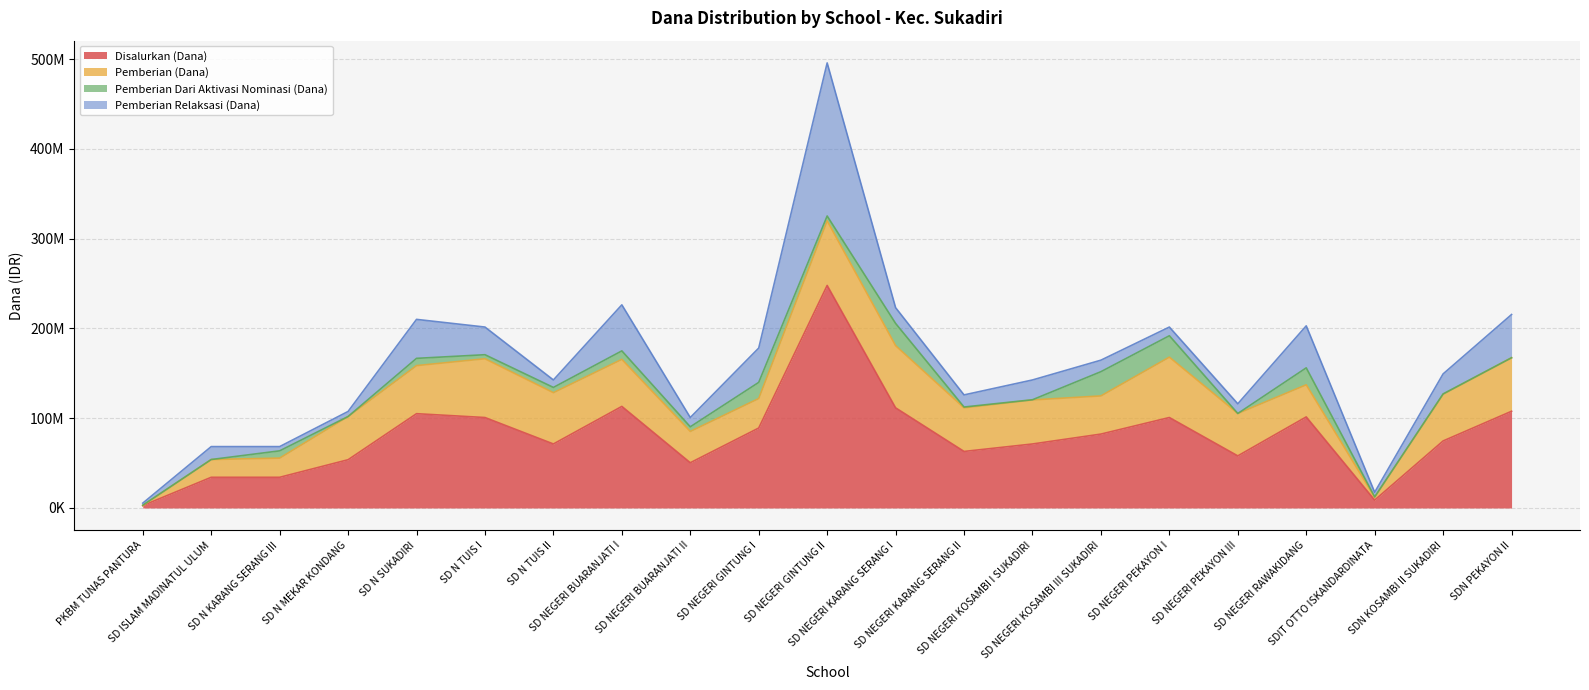

Reading left to right, what are all the values shown in this chart?

Disalurkan (Dana): PKBM TUNAS PANTURA=2700000	SD ISLAM MADINATUL ULUM=34200000	SD N KARANG SERANG III=34200000	SD N MEKAR KONDANG=53775000	SD N SUKADIRI=105075000	SD N TUIS I=100800000	SD N TUIS II=71325000	SD NEGERI BUARANJATI I=113175000	SD NEGERI BUARANJATI II=50400000	SD NEGERI GINTUNG I=89100000	SD NEGERI GINTUNG II=247950000	SD NEGERI KARANG SERANG I=111600000	SD NEGERI KARANG SERANG II=63000000	SD NEGERI KOSAMBI I SUKADIRI=71325000	SD NEGERI KOSAMBI III SUKADIRI=82350000	SD NEGERI PEKAYON I=100800000	SD NEGERI PEKAYON III=58050000	SD NEGERI RAWAKIDANG=101475000	SDIT OTTO ISKANDARDINATA=8775000	SDN KOSAMBI II SUKADIRI=74700000	SDN PEKAYON II=107775000
Pemberian (Dana): PKBM TUNAS PANTURA=0	SD ISLAM MADINATUL ULUM=19800000	SD N KARANG SERANG III=21375000	SD N MEKAR KONDANG=48150000	SD N SUKADIRI=53550000	SD N TUIS I=65475000	SD N TUIS II=57150000	SD NEGERI BUARANJATI I=52425000	SD NEGERI BUARANJATI II=34875000	SD NEGERI GINTUNG I=32850000	SD NEGERI GINTUNG II=72000000	SD NEGERI KARANG SERANG I=69300000	SD NEGERI KARANG SERANG II=48600000	SD NEGERI KOSAMBI I SUKADIRI=49050000	SD NEGERI KOSAMBI III SUKADIRI=42525000	SD NEGERI PEKAYON I=67275000	SD NEGERI PEKAYON III=47250000	SD NEGERI RAWAKIDANG=35775000	SDIT OTTO ISKANDARDINATA=3150000	SDN KOSAMBI II SUKADIRI=51975000	SDN PEKAYON II=59625000
Pemberian Dari Aktivasi Nominasi (Dana): PKBM TUNAS PANTURA=450000	SD ISLAM MADINATUL ULUM=0	SD N KARANG SERANG III=8100000	SD N MEKAR KONDANG=0	SD N SUKADIRI=8100000	SD N TUIS I=4500000	SD N TUIS II=5850000	SD NEGERI BUARANJATI I=9450000	SD NEGERI BUARANJATI II=5175000	SD NEGERI GINTUNG I=18000000	SD NEGERI GINTUNG II=5400000	SD NEGERI KARANG SERANG I=24750000	SD NEGERI KARANG SERANG II=900000	SD NEGERI KOSAMBI I SUKADIRI=225000	SD NEGERI KOSAMBI III SUKADIRI=27000000	SD NEGERI PEKAYON I=23850000	SD NEGERI PEKAYON III=0	SD NEGERI RAWAKIDANG=18900000	SDIT OTTO ISKANDARDINATA=450000	SDN KOSAMBI II SUKADIRI=450000	SDN PEKAYON II=0
Pemberian Relaksasi (Dana): PKBM TUNAS PANTURA=2250000	SD ISLAM MADINATUL ULUM=14400000	SD N KARANG SERANG III=4725000	SD N MEKAR KONDANG=5625000	SD N SUKADIRI=43425000	SD N TUIS I=30825000	SD N TUIS II=8325000	SD NEGERI BUARANJATI I=51300000	SD NEGERI BUARANJATI II=10350000	SD NEGERI GINTUNG I=38250000	SD NEGERI GINTUNG II=170550000	SD NEGERI KARANG SERANG I=17550000	SD NEGERI KARANG SERANG II=13500000	SD NEGERI KOSAMBI I SUKADIRI=22050000	SD NEGERI KOSAMBI III SUKADIRI=12825000	SD NEGERI PEKAYON I=9675000	SD NEGERI PEKAYON III=10800000	SD NEGERI RAWAKIDANG=46800000	SDIT OTTO ISKANDARDINATA=5175000	SDN KOSAMBI II SUKADIRI=22275000	SDN PEKAYON II=48150000